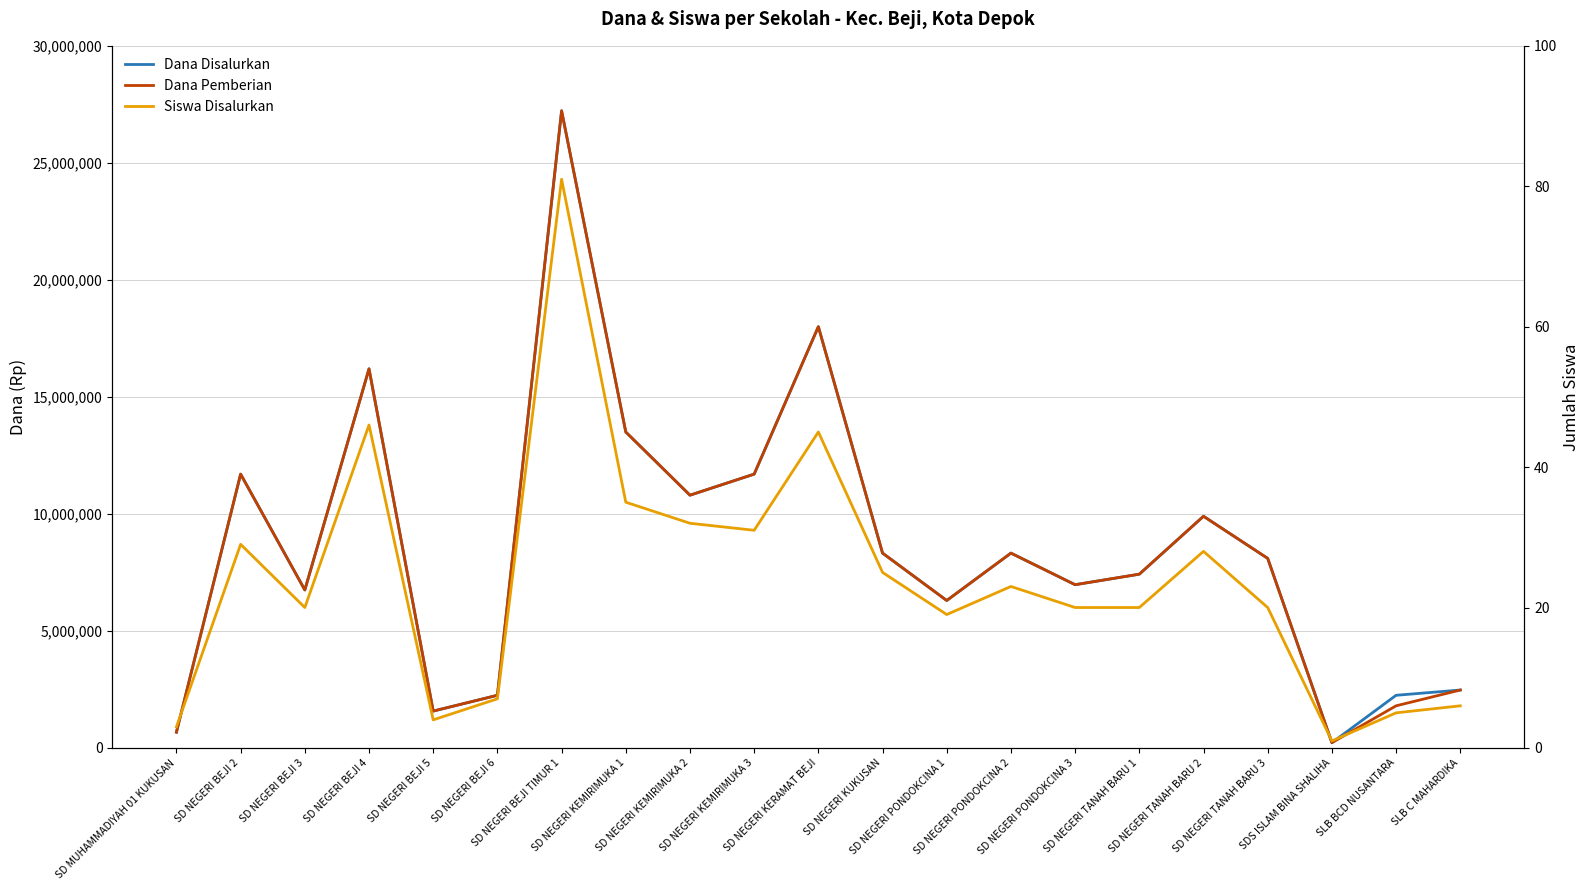

What is the total value across all series at SD NEGERI PONDOKCINA 1?

12600019